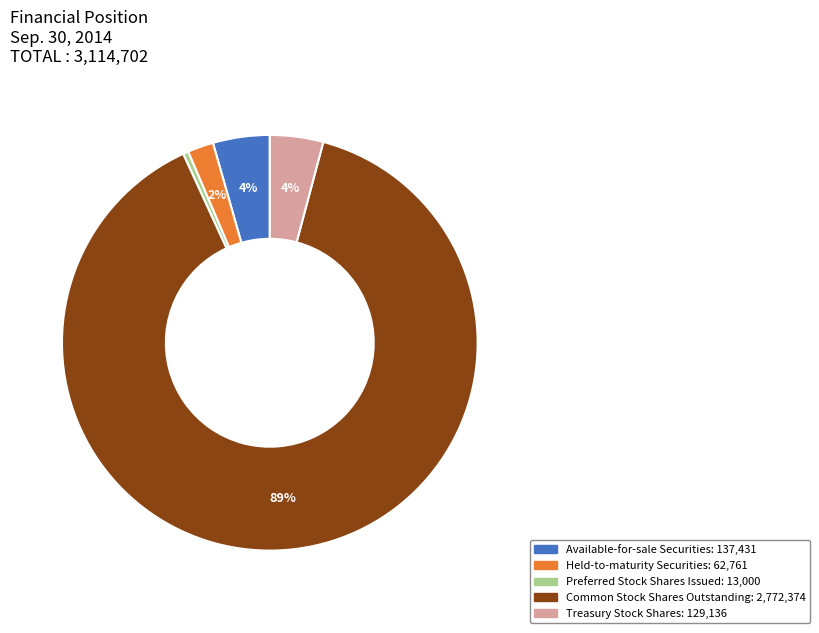

Which has a higher value, Common Stock Shares Outstanding or Available-for-sale Securities?

Common Stock Shares Outstanding